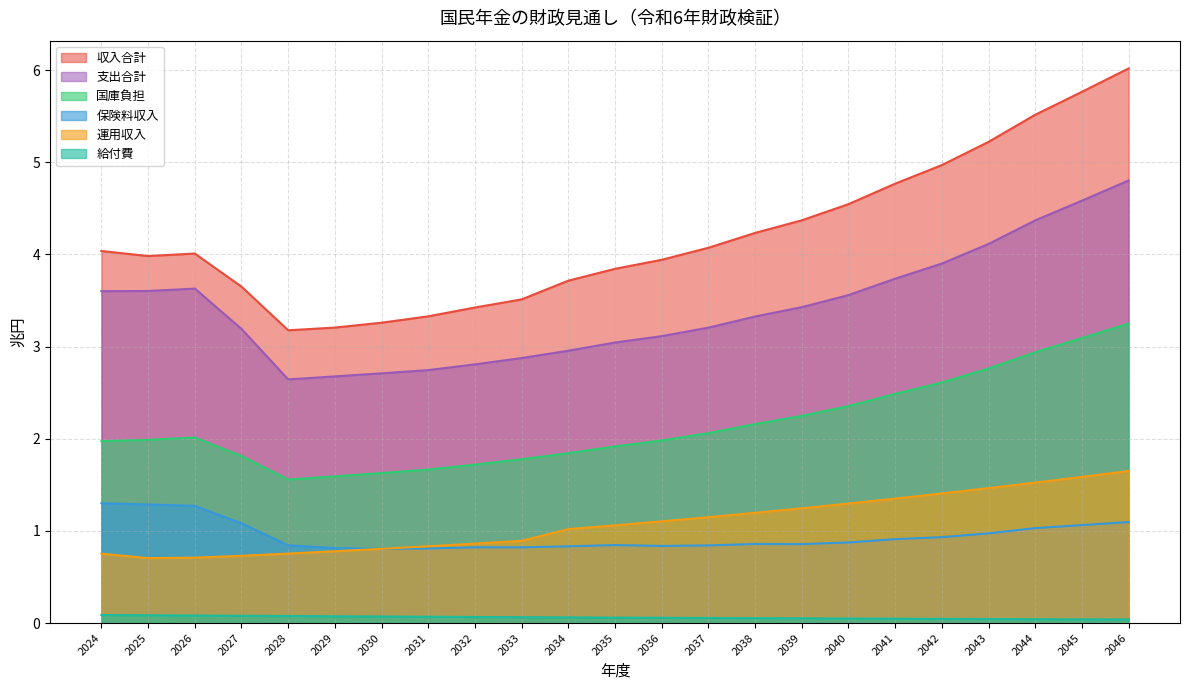

Reading left to right, extract all data points from this chart.

保険料収入: 1.3	1.3	1.3	1.1	0.8	0.8	0.8	0.8	0.8	0.8	0.8	0.8	0.8	0.8	0.9	0.9	0.9	0.9	0.9	1.0	1.0	1.1	1.1
国庫負担: 2.0	2.0	2.0	1.8	1.6	1.6	1.6	1.7	1.7	1.8	1.8	1.9	2.0	2.1	2.2	2.2	2.4	2.5	2.6	2.8	2.9	3.1	3.2
運用収入: 0.8	0.7	0.7	0.7	0.8	0.8	0.8	0.8	0.9	0.9	1.0	1.1	1.1	1.1	1.2	1.2	1.3	1.4	1.4	1.5	1.5	1.6	1.7
給付費: 0.1	0.1	0.1	0.1	0.1	0.1	0.1	0.1	0.1	0.1	0.1	0.1	0.1	0.1	0.1	0.1	0.0	0.0	0.0	0.0	0.0	0.0	0.0
収入合計: 4.0	4.0	4.0	3.7	3.2	3.2	3.3	3.3	3.4	3.5	3.7	3.8	3.9	4.1	4.2	4.4	4.5	4.8	5.0	5.2	5.5	5.8	6.0
支出合計: 3.6	3.6	3.6	3.2	2.6	2.7	2.7	2.7	2.8	2.9	3.0	3.0	3.1	3.2	3.3	3.4	3.6	3.7	3.9	4.1	4.4	4.6	4.8